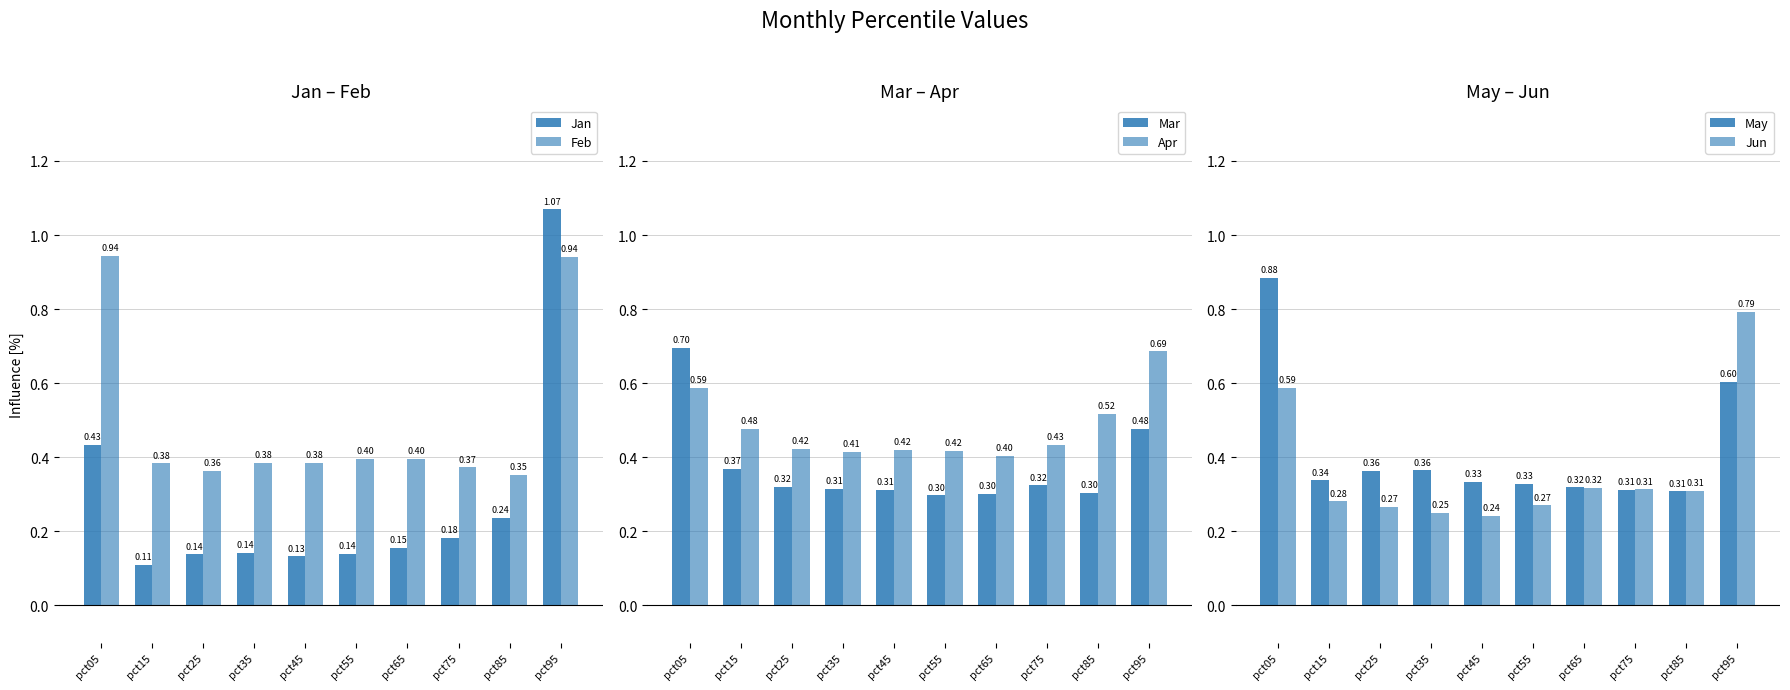

At which category does the chart reach its minimum across all series?

pct15